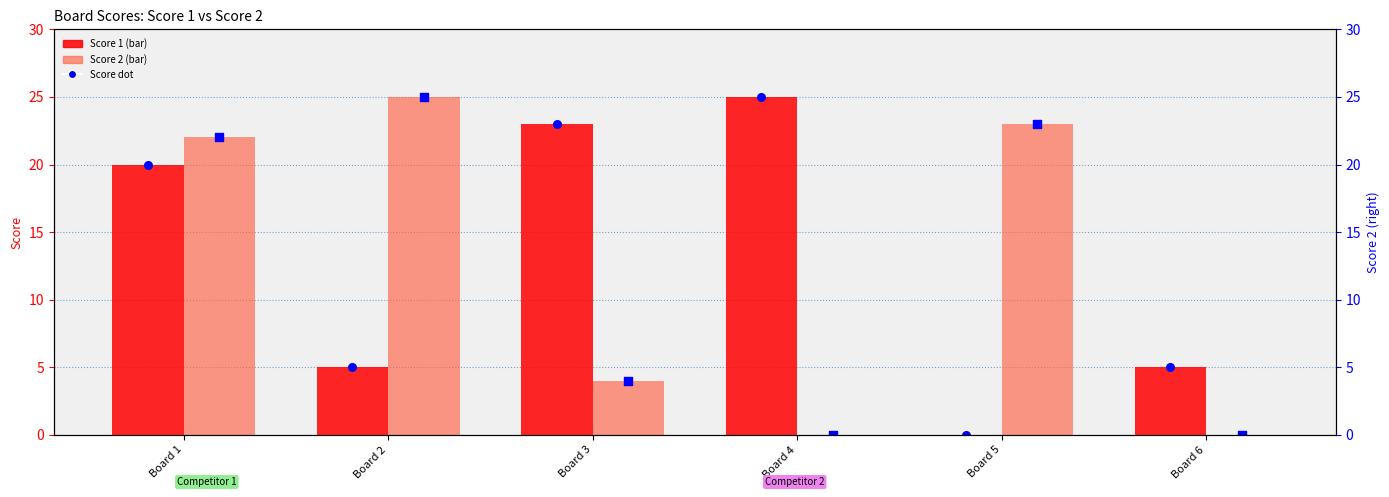

What is the total value across all series at Board 4?

50